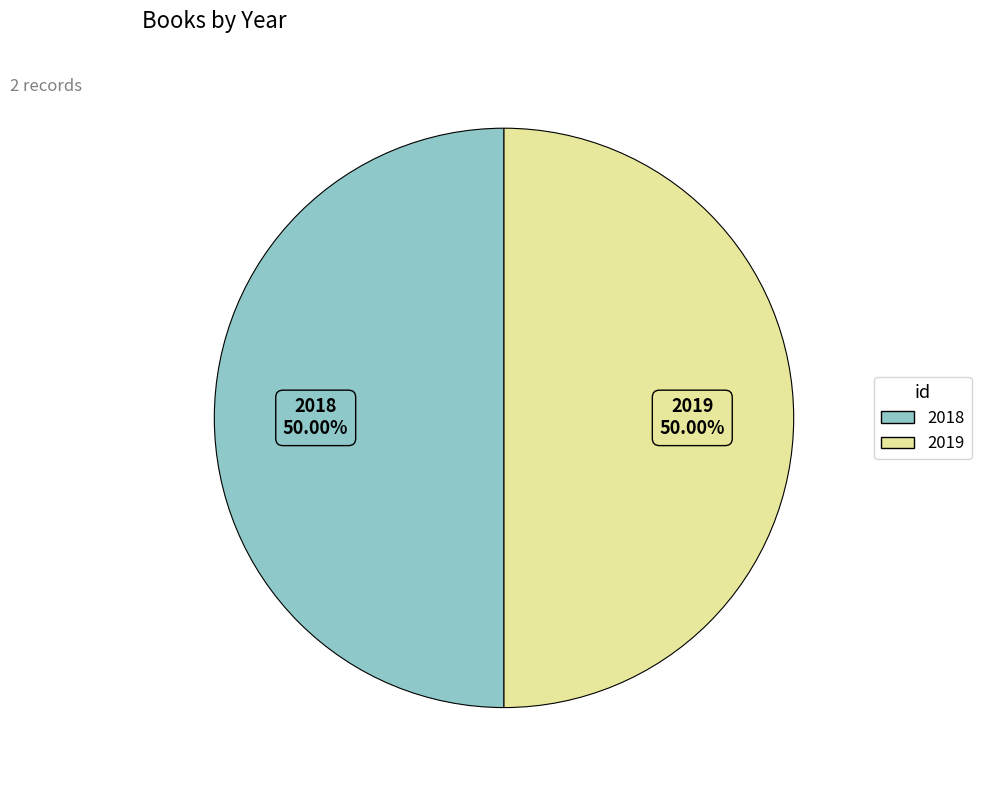

Count the number of slices in the pie.

2